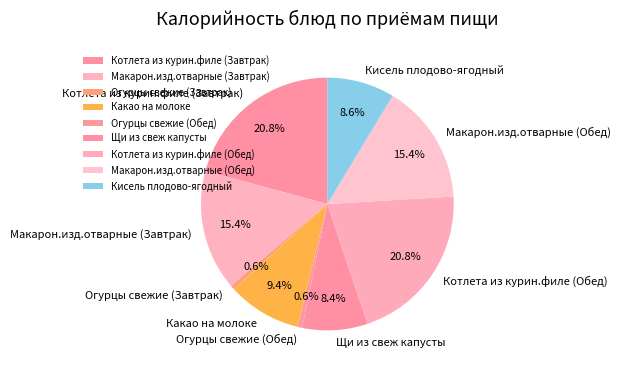

Is it true that Кисель плодово-ягодный is 9% of the pie?

True